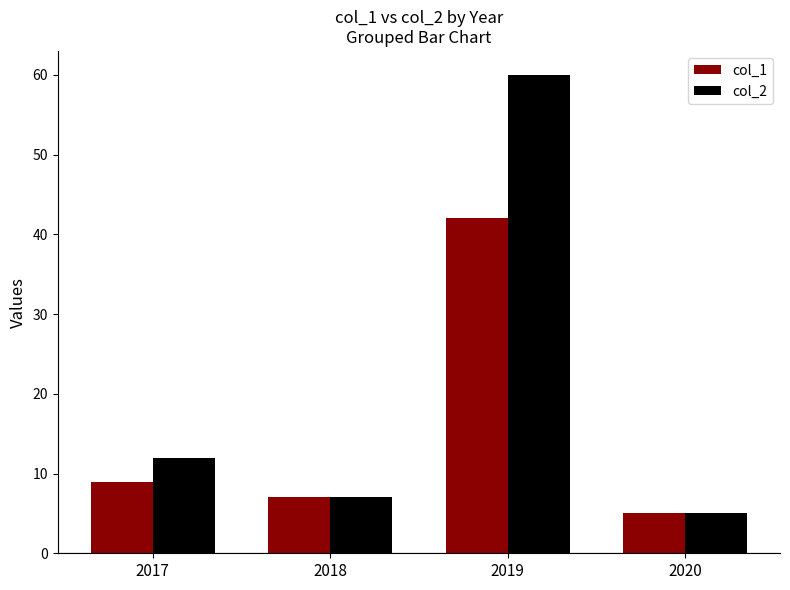

Reading right to left, transcribe all the data shown in this chart.

col_1: 2020=5	2019=42	2018=7	2017=9
col_2: 2020=5	2019=60	2018=7	2017=12